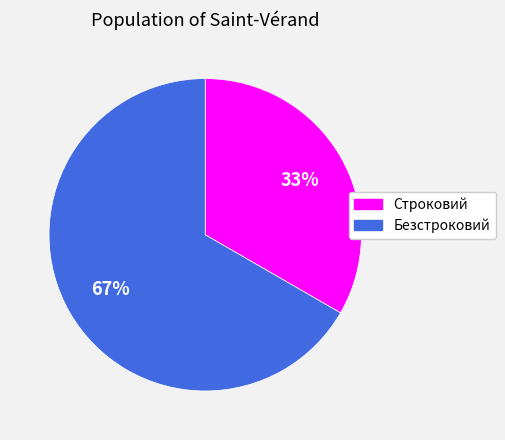

Count the number of slices in the pie.

2